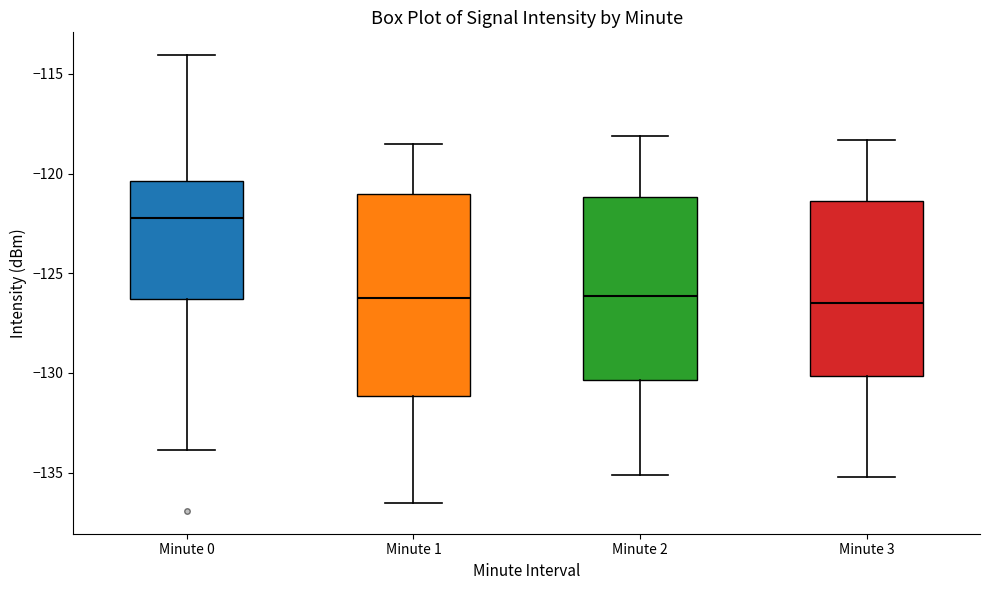

Which box is the tallest, from its lower edge to its upper edge?

Minute 1